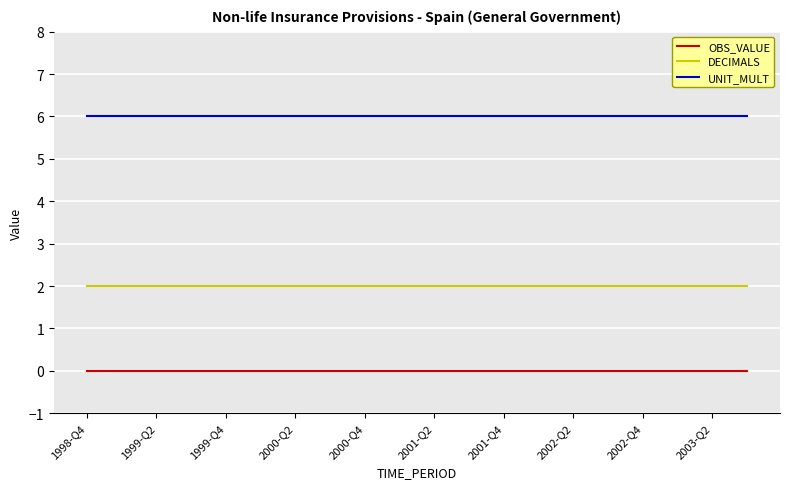

True or false: OBS_VALUE and DECIMALS cross at least once.

False